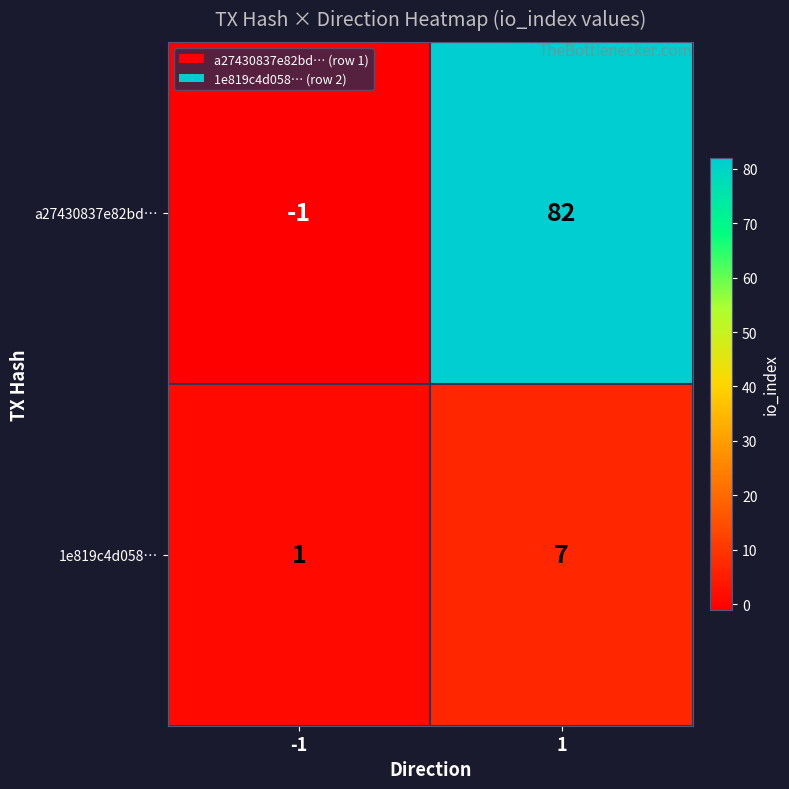

What is the sum of the 1e819c4d058… values at -1 and 1?

8